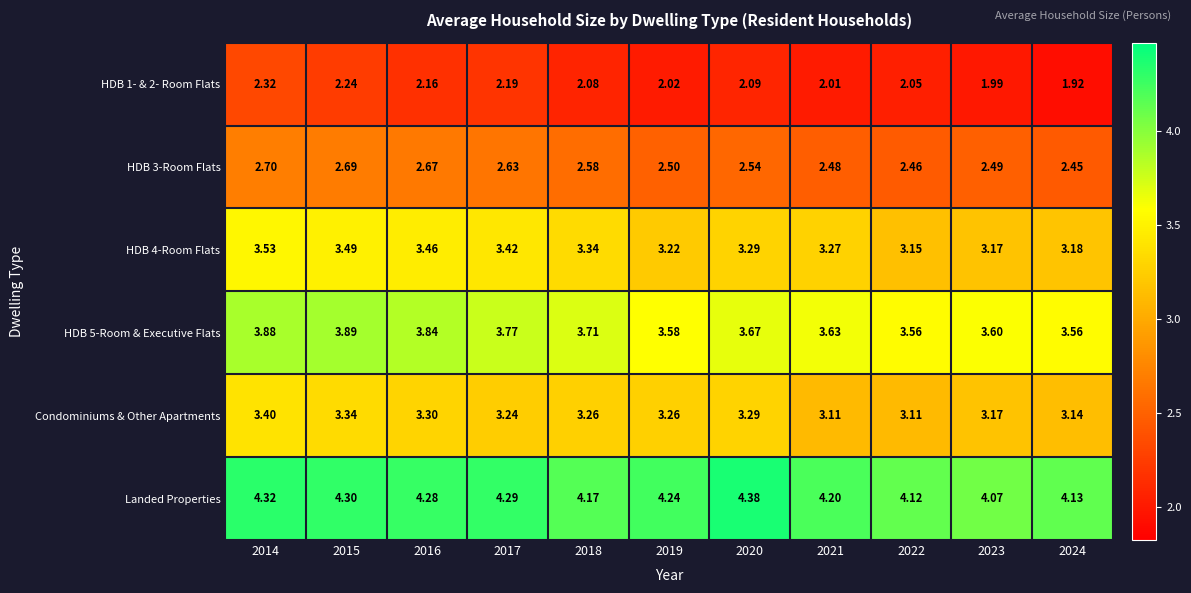

Which series changed the most between 2019 and 2023?

Landed Properties